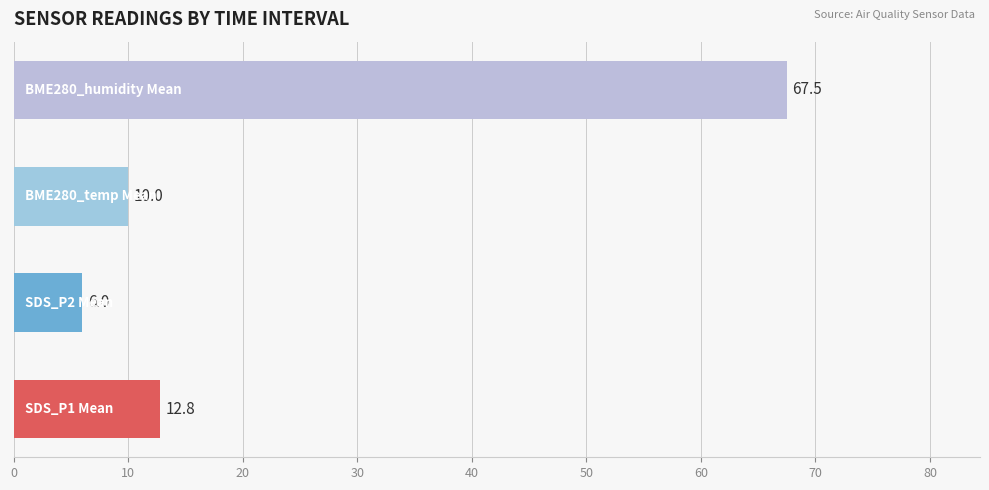

What is the smallest value displayed?

6.0